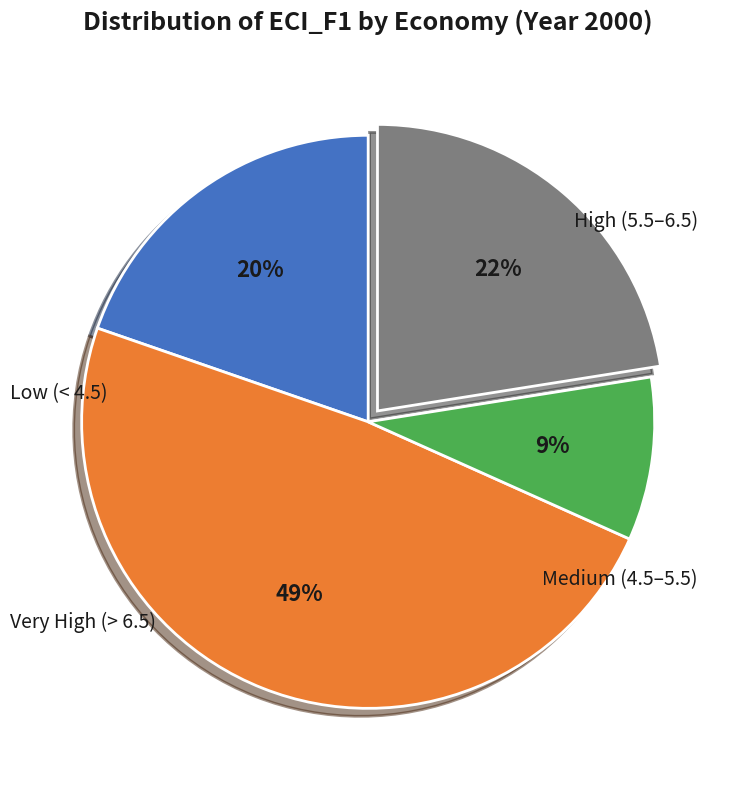

To the nearest percent, what is the average slice percentage?

25%